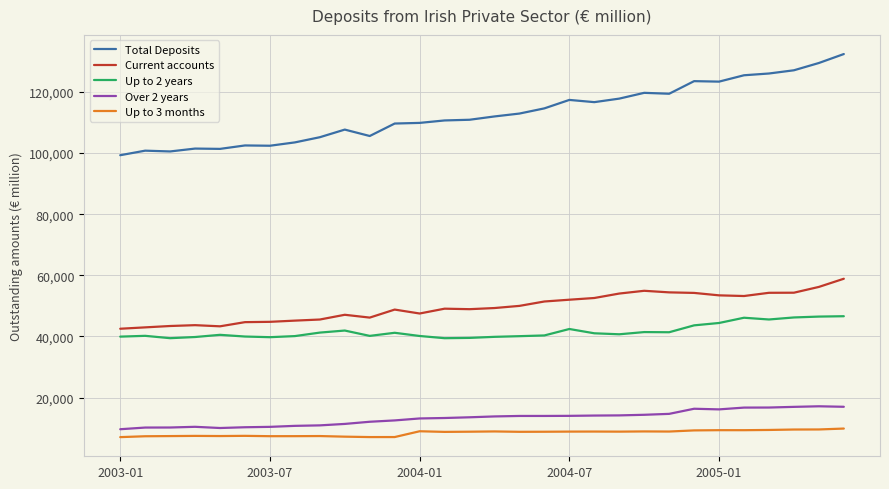

Which series has the widest spread of values?

Total Deposits